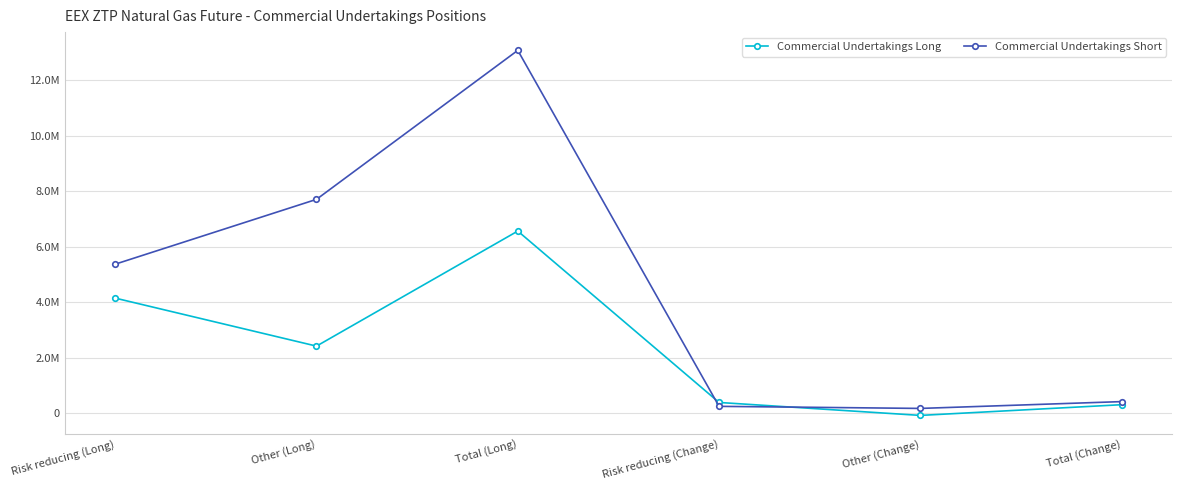

Is the value of Commercial Undertakings Long at Risk reducing (Change) greater than the value of Commercial Undertakings Short at Other (Change)?

Yes